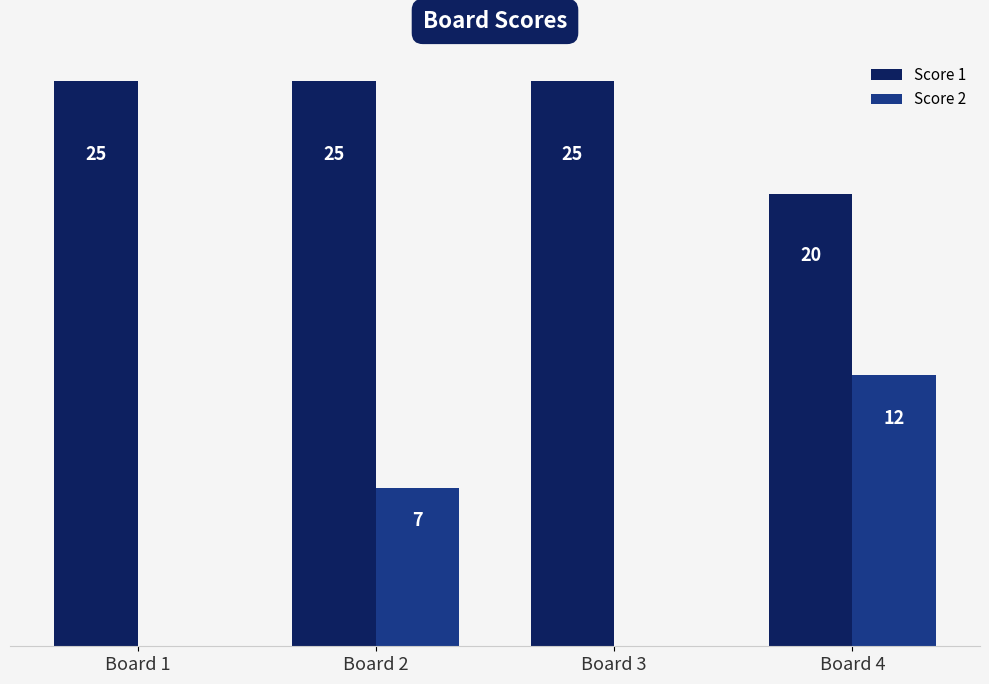

At which label is Score 1 closest to 22?

Board 4